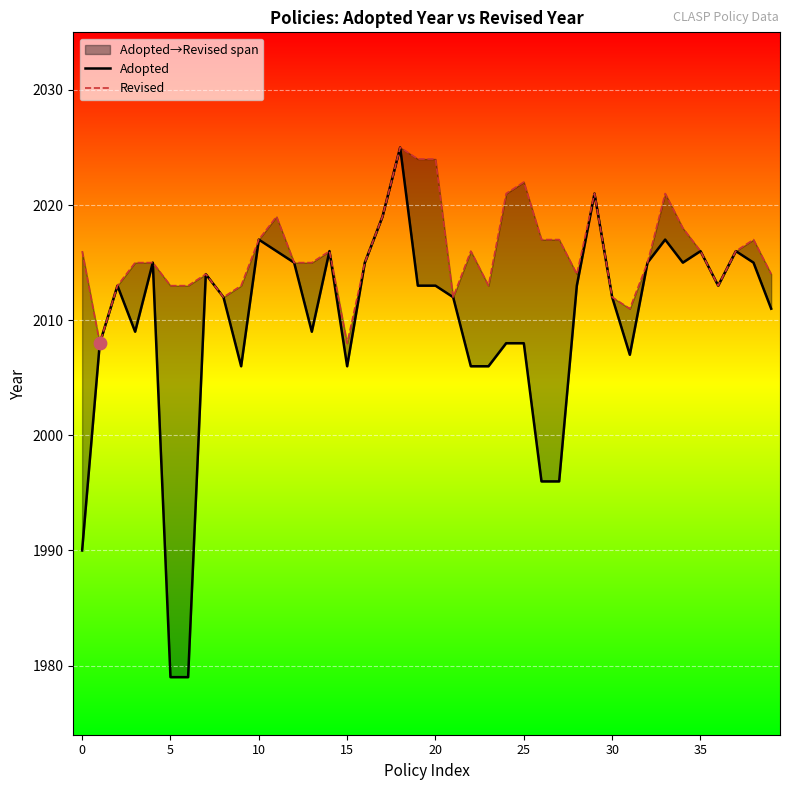

Which series contains the lowest Y value?

Adopted